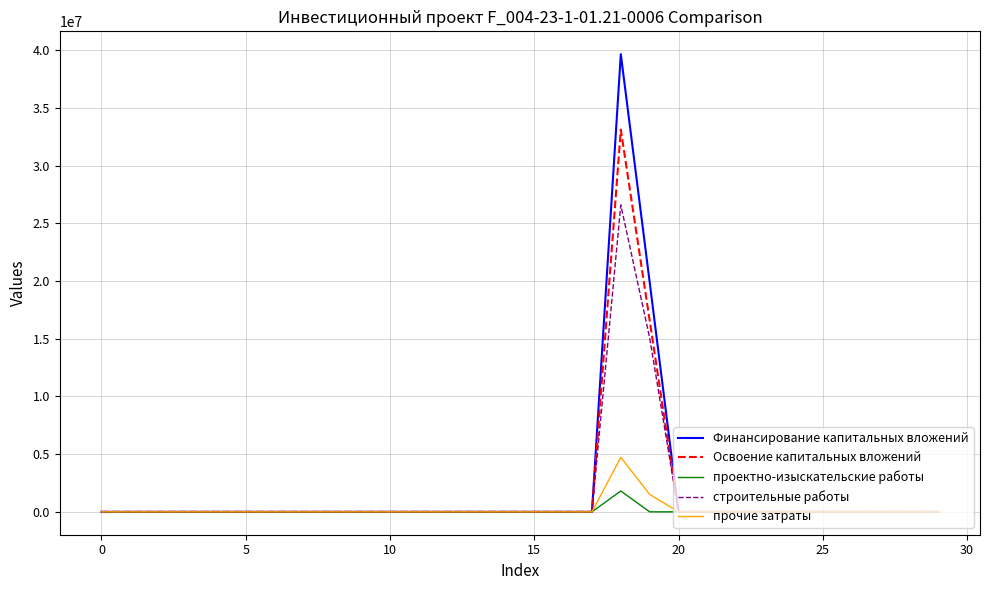

What is the sum of all Освоение капитальных вложений values?

49705739